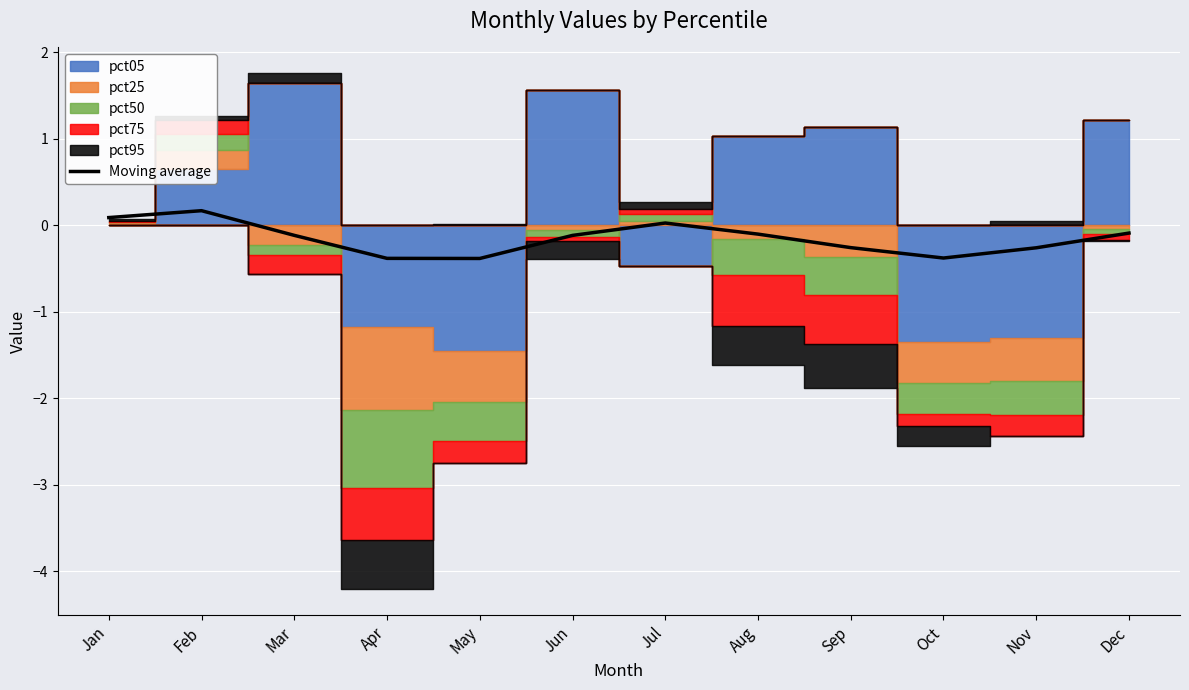

Rank the categories by value from lowest to highest.

May, Apr, Oct, Nov, Sep, Jun, Mar, Aug, Dec, Jul, Jan, Feb